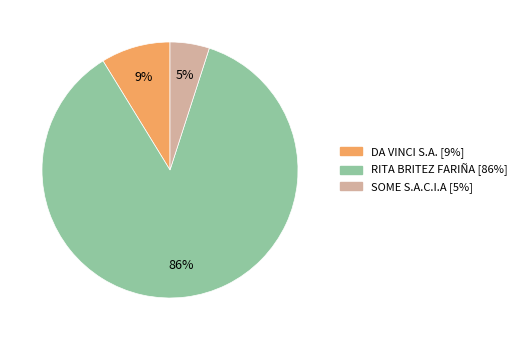

Do RITA BRITEZ FARIÑA and SOME S.A.C.I.A together represent more than half of the pie?

Yes